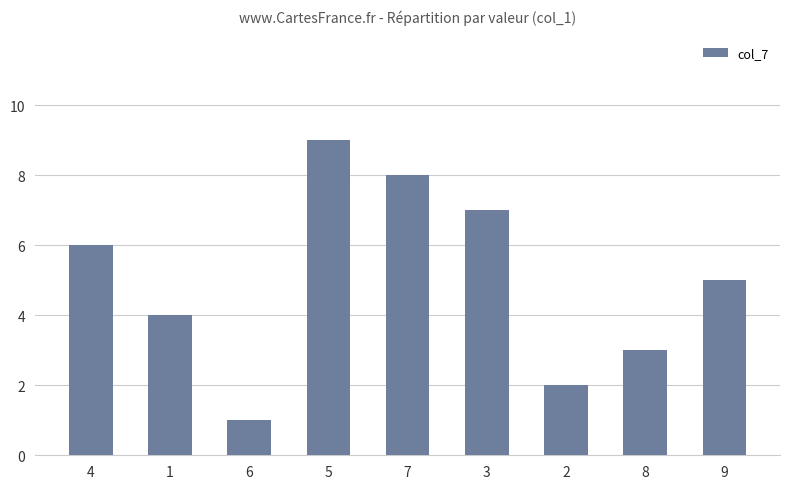

At which label does the data first exceed 5?

4